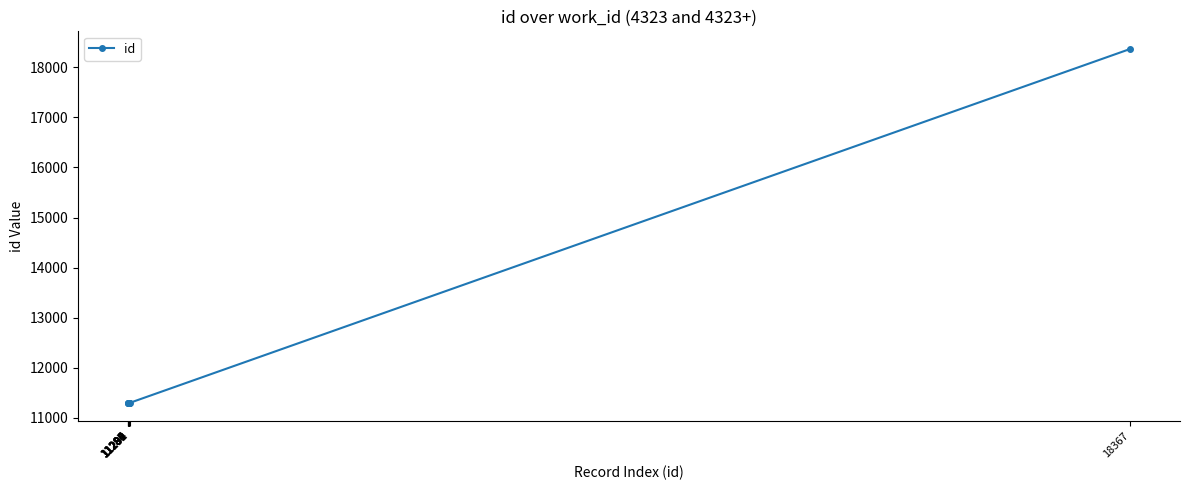

What is the change in value from 11284 to 11292?

+8